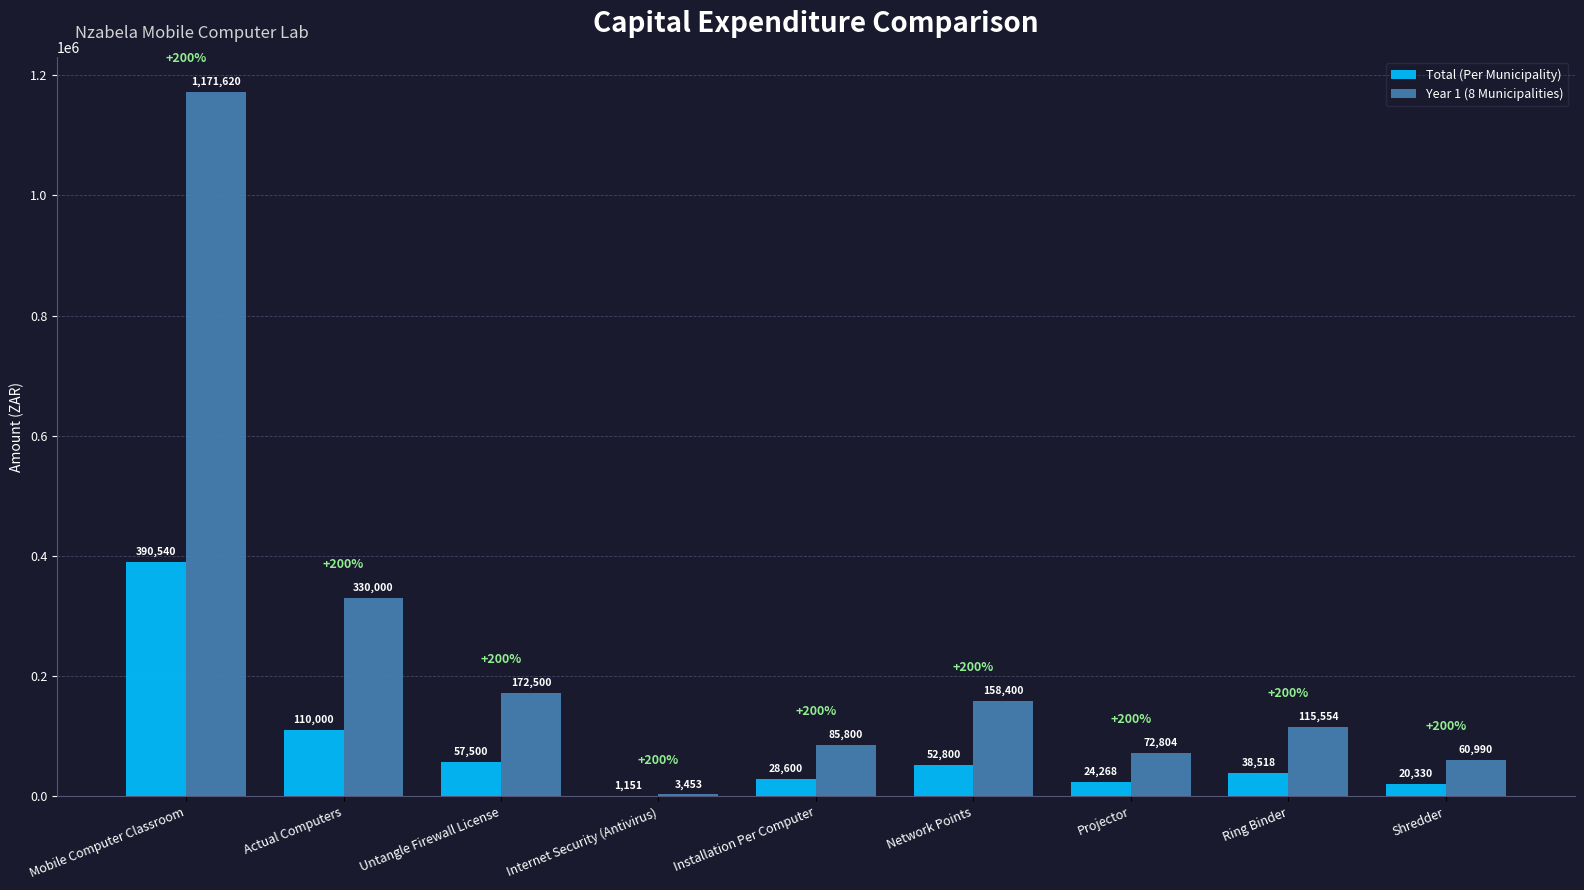

At which label is Total (Per Municipality) closest to 195845?

Actual Computers